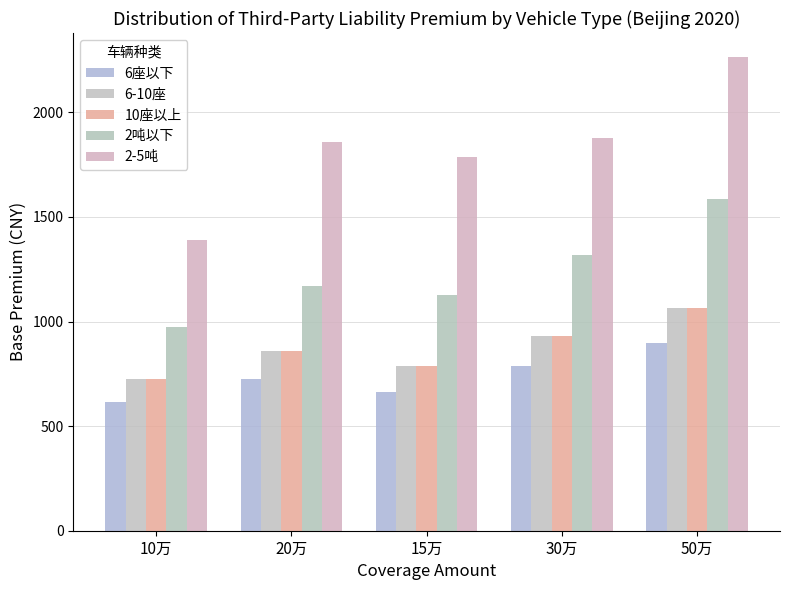

Which category has the lowest value across all series?

10万